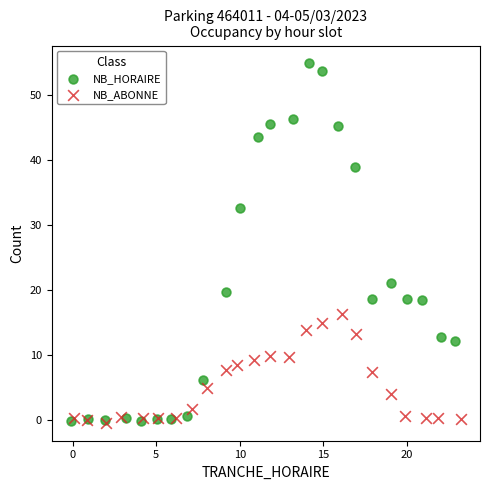

Which series has the largest Y range (max minus min)?

NB_HORAIRE